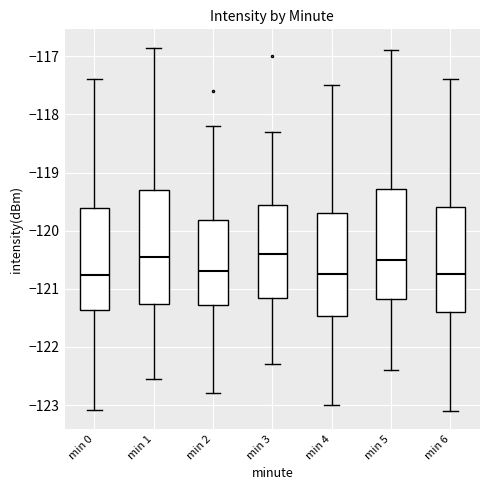

Where is the lower edge of the box for min 1 on the y-axis? The values are not printed on the chart, so give them approximately, as read against the axis.

-121.3